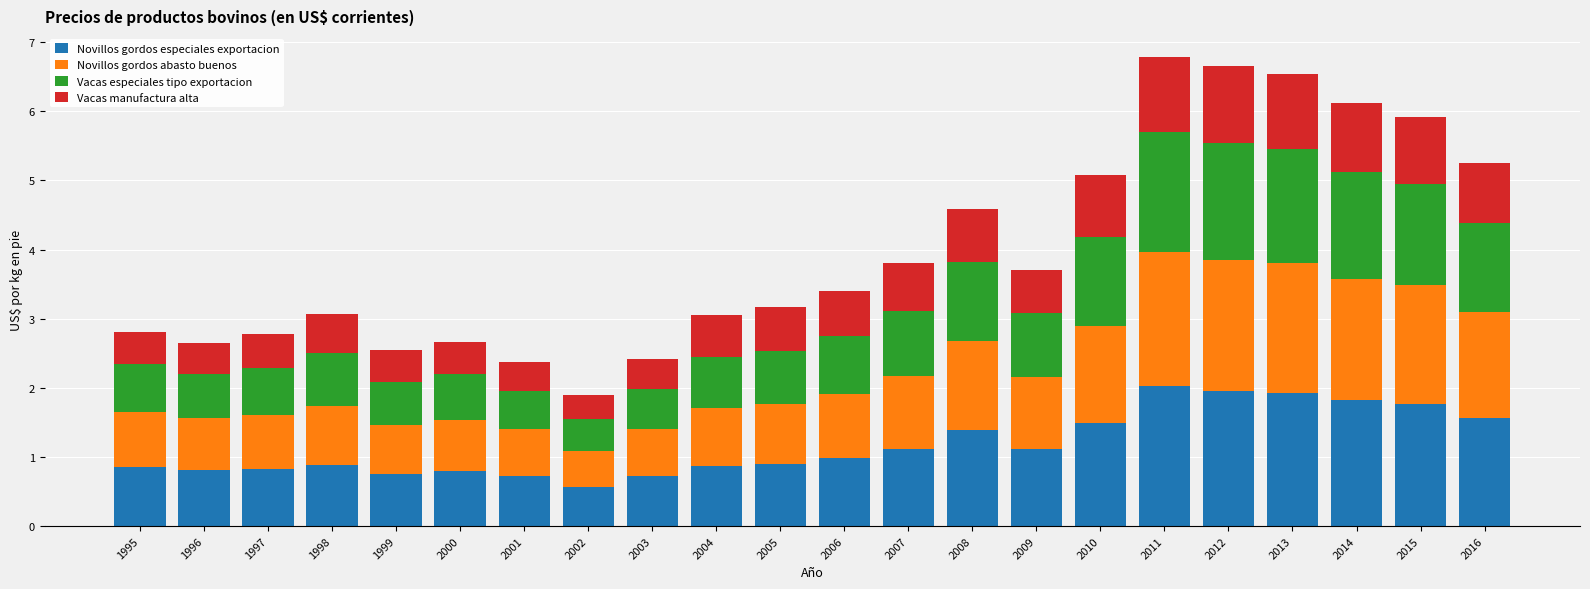

At which label does Novillos gordos especiales exportacion reach its minimum?

2002